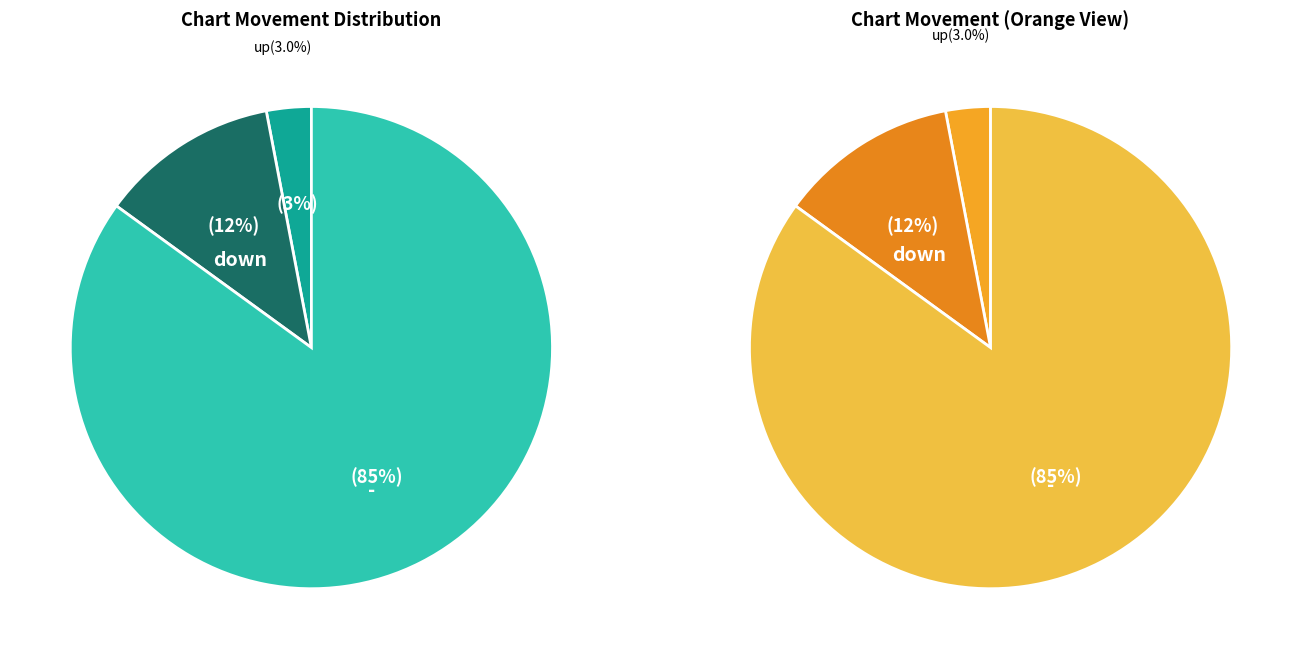

What is the change in value from down to -?

+73